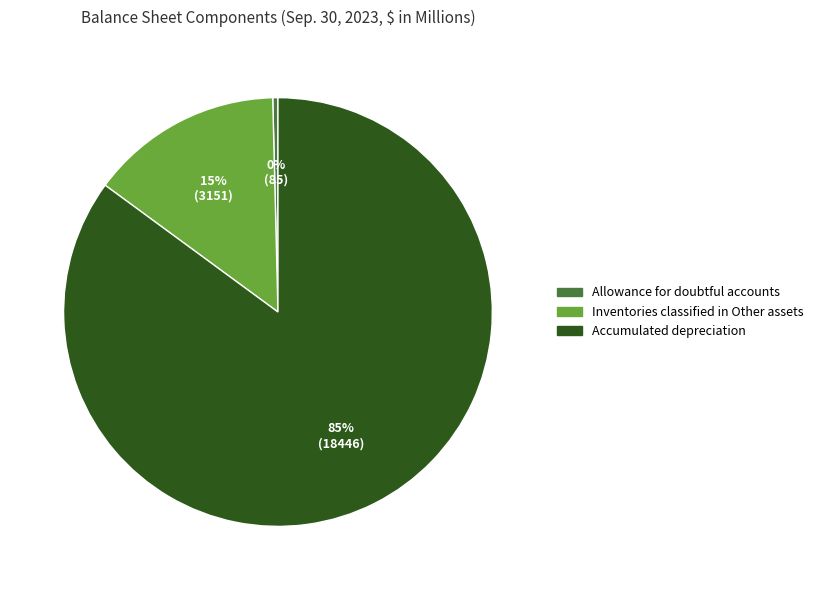

Is there a majority slice in this chart?

Yes